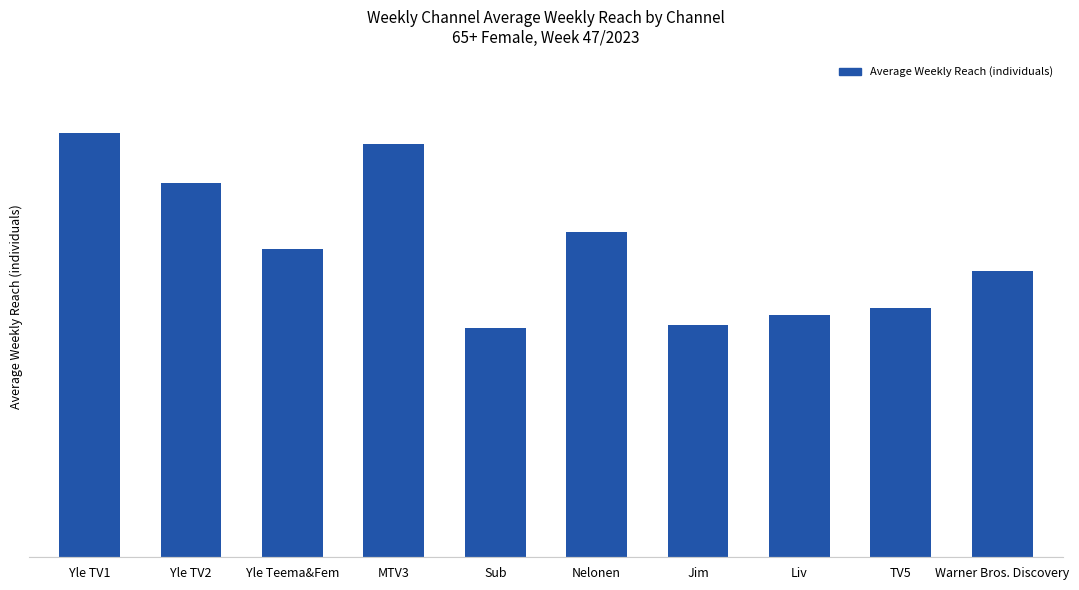

Rank the categories by value from highest to lowest.

Yle TV1, MTV3, Yle TV2, Nelonen, Yle Teema&Fem, Warner Bros. Discovery, TV5, Liv, Jim, Sub